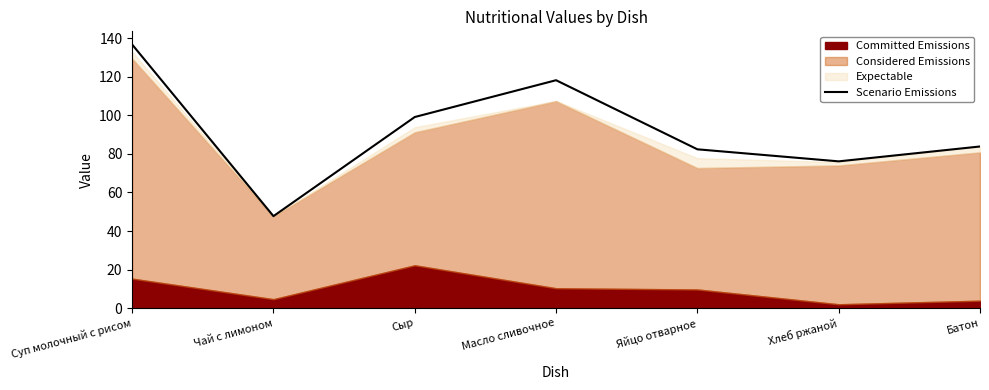

The chart shows a value of 9.8 at Чай с лимоном. True or false?

False